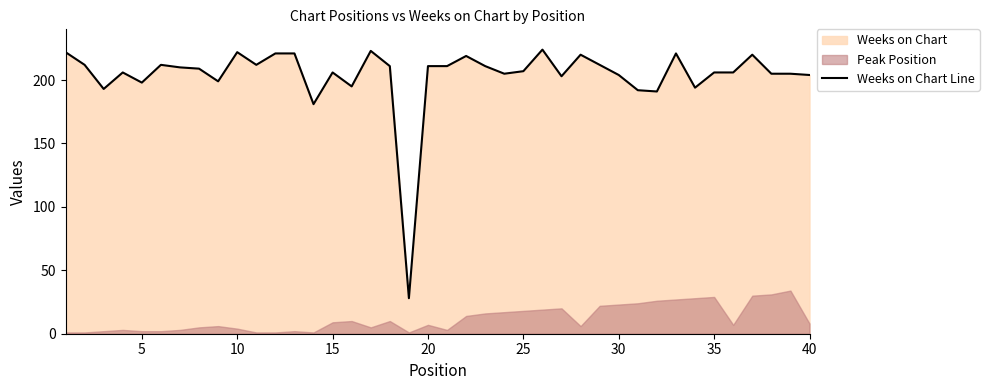

How many lines are shown in the chart?

1